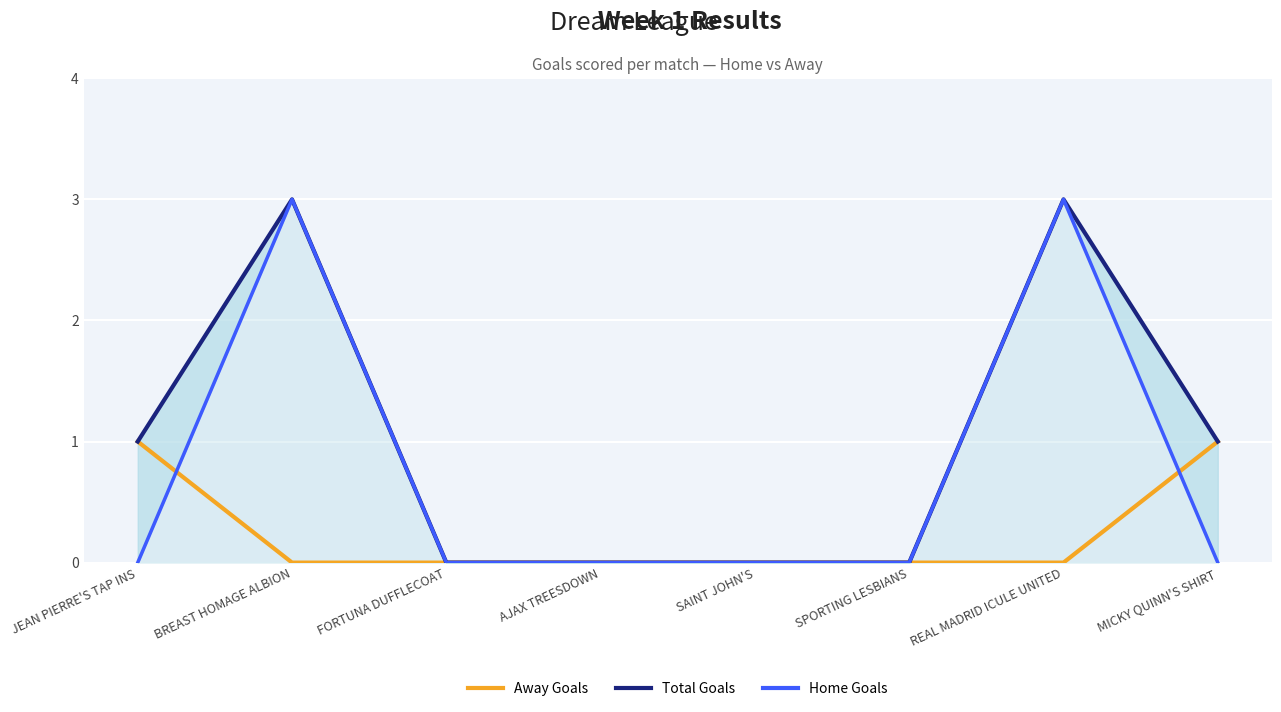

The Away Goals series shows 0 at AJAX TREESDOWN. True or false?

True